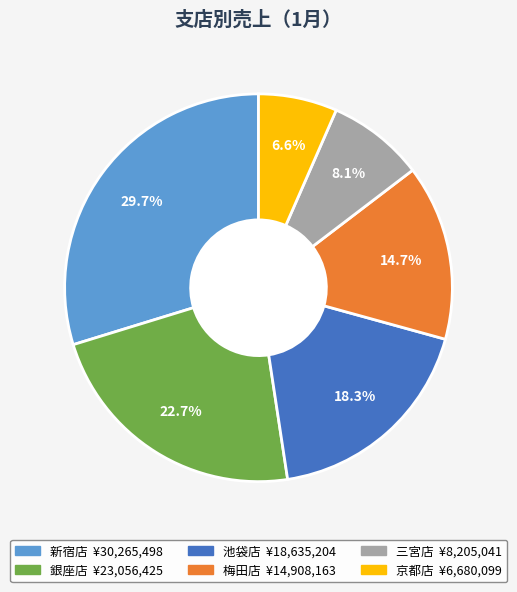

To the nearest percent, what percentage of the pie is 三宮店?

8%